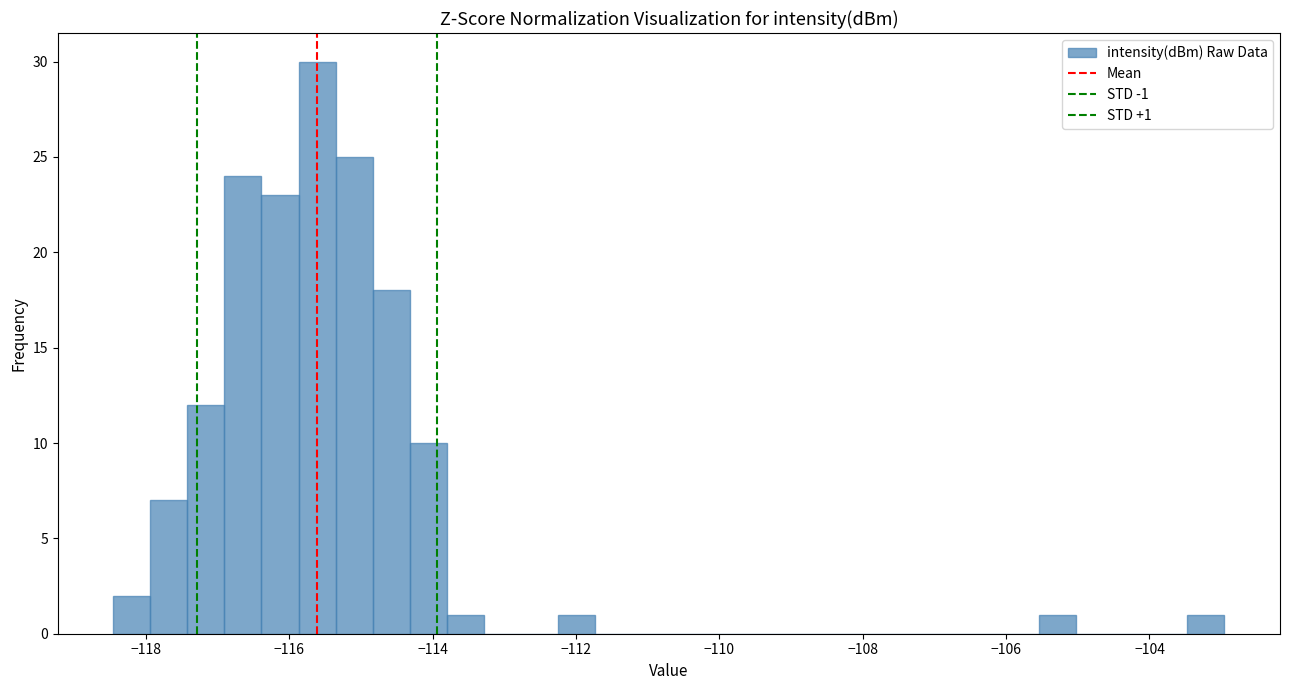

Read against the x-axis, roughly where is the centre of the tallest bar?

-115.6